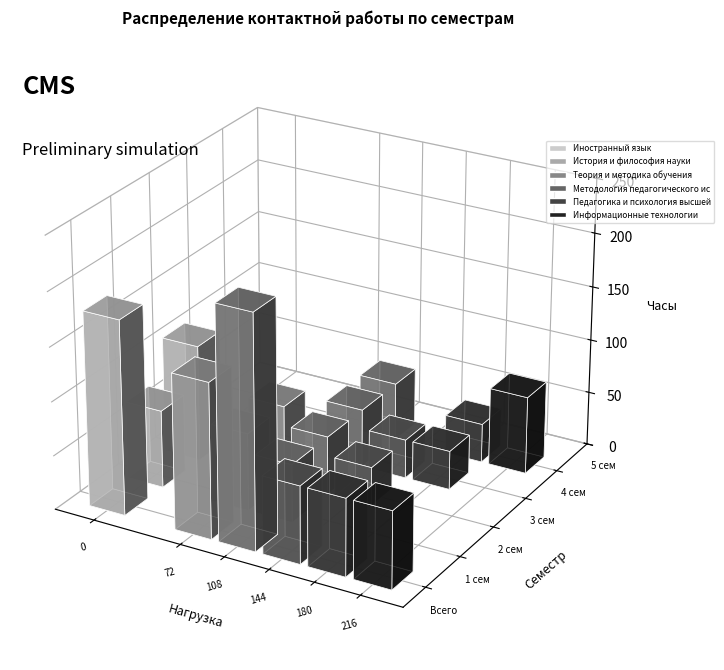

Reading left to right, transcribe all the data shown in this chart.

Иностранный язык: Всего=180	1 сем=72	2 сем=108	3 сем=0	4 сем=0	5 сем=0
История и философия науки: Всего=144	1 сем=72	2 сем=72	3 сем=0	4 сем=0	5 сем=0
Теория и методика обучения: Всего=216	1 сем=54	2 сем=54	3 сем=54	4 сем=54	5 сем=0
Методология педагогического исследования: Всего=72	1 сем=0	2 сем=36	3 сем=36	4 сем=0	5 сем=0
Педагогика и психология высшей школы: Всего=72	1 сем=0	2 сем=0	3 сем=36	4 сем=36	5 сем=0
Информационные технологии: Всего=72	1 сем=0	2 сем=0	3 сем=0	4 сем=72	5 сем=0